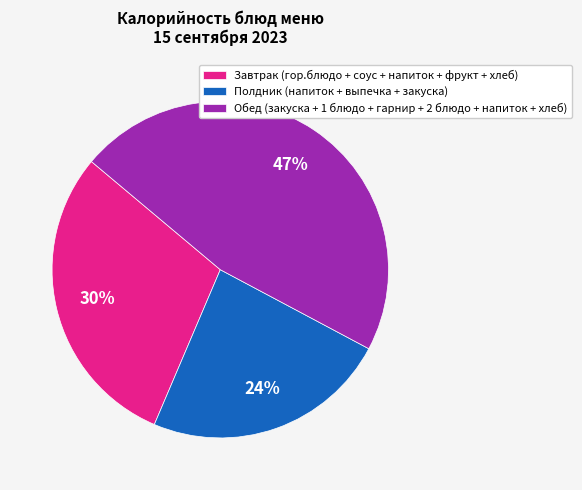

Approximately how many times larger is the value at Полдник (напиток + выпечка + закуска) compared to Обед (закуска + 1 блюдо + гарнир + 2 блюдо + напиток + хлеб)?

0.5